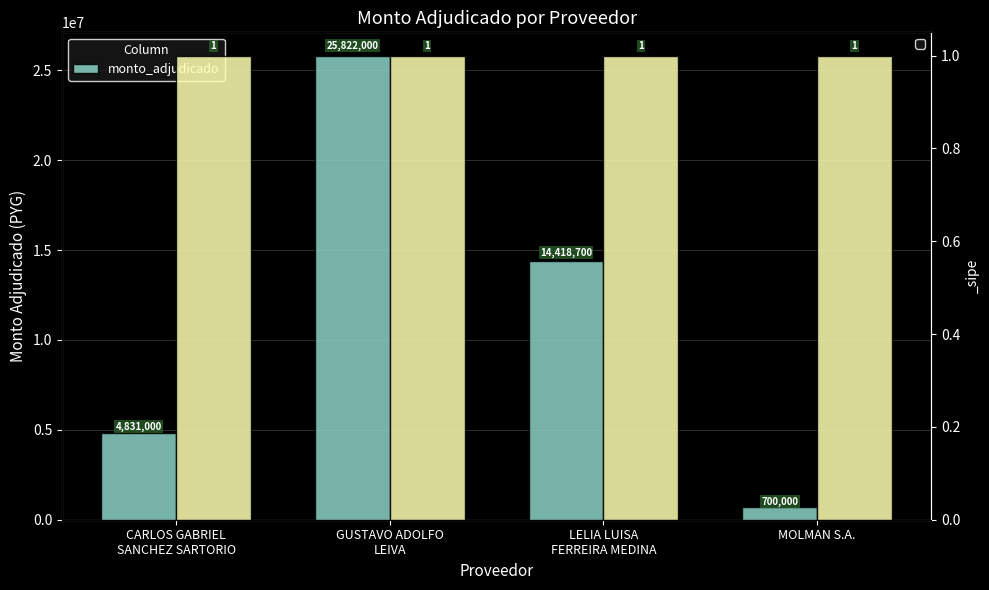

At which label is the value closest to 13261000?

LELIA LUISA
FERREIRA MEDINA